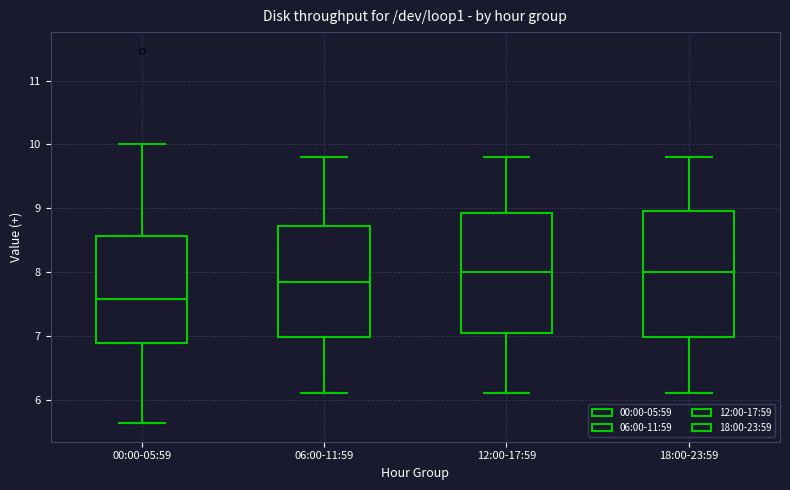

Reading left to right, transcribe this box plot: for each box, give where its median line is, the range the box spans, and where its two whiskers end, as read against the y-axis. The values are not printed on the chart, so give them approximately, as read against the axis.

00:00-05:59: median 7.6, box 6.9 to 8.6, whiskers 5.6 to 10.0
06:00-11:59: median 7.9, box 7.0 to 8.7, whiskers 6.1 to 9.8
12:00-17:59: median 8.0, box 7.1 to 8.9, whiskers 6.1 to 9.8
18:00-23:59: median 8.0, box 7.0 to 9.0, whiskers 6.1 to 9.8